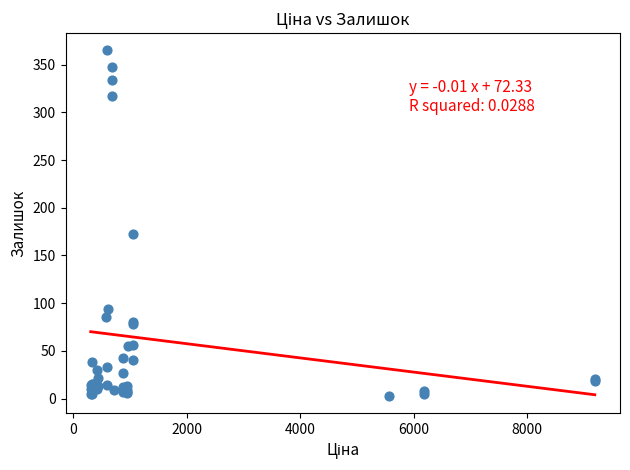

What Y value in the scatter plot is closest to 184?

172